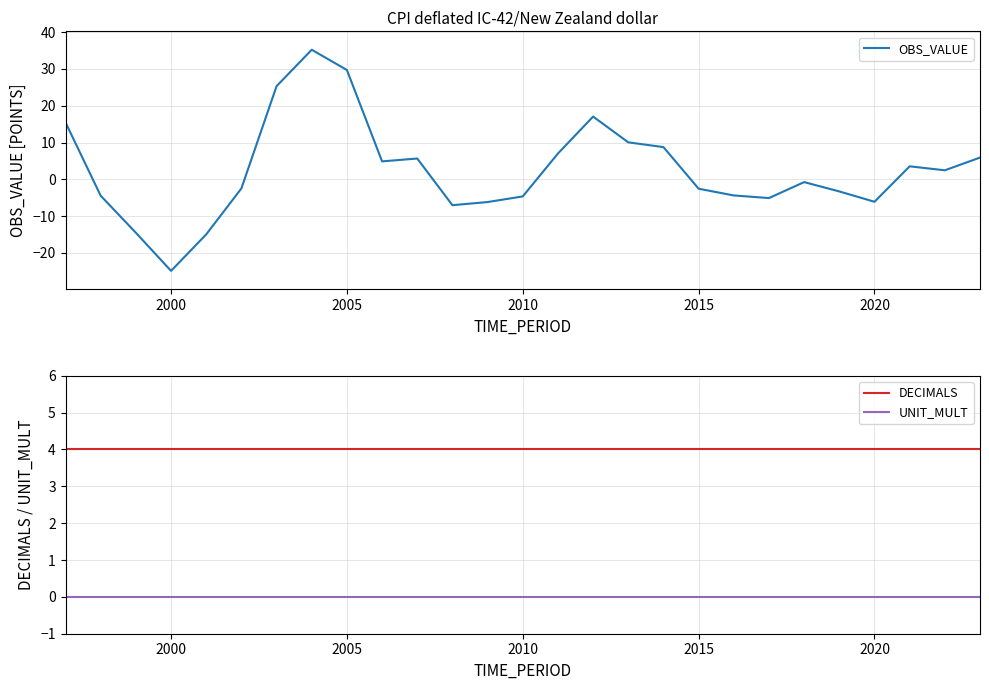

True or false: DECIMALS and UNIT_MULT cross at least once.

False